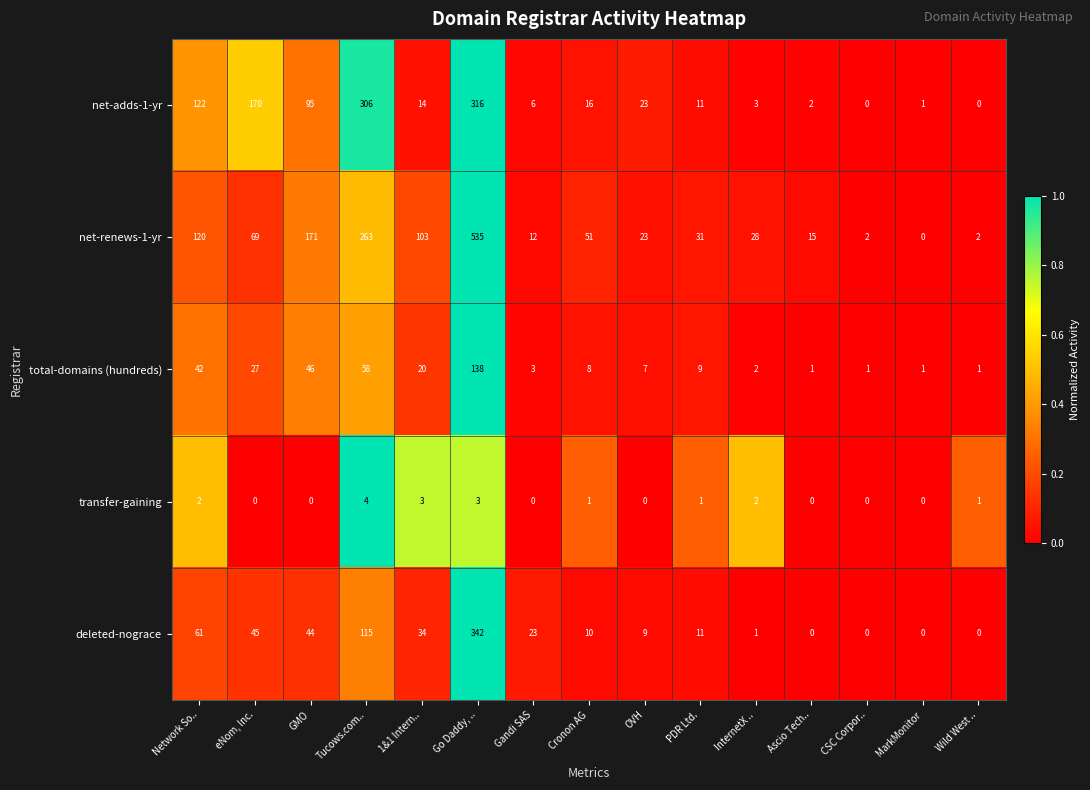

What is the total value across all series at InternetX ..?

36